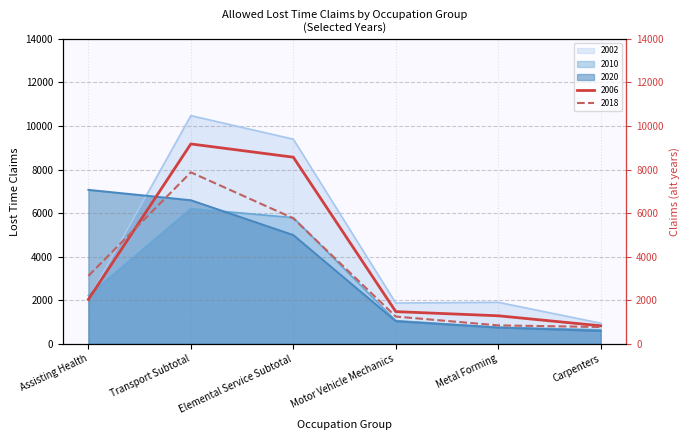

The 2006 series shows 2639 at Elemental Service Subtotal. True or false?

False